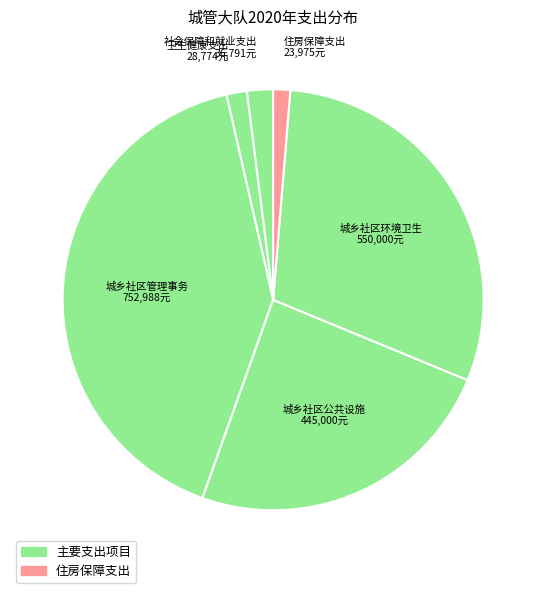

How many slices are in this pie chart?

6